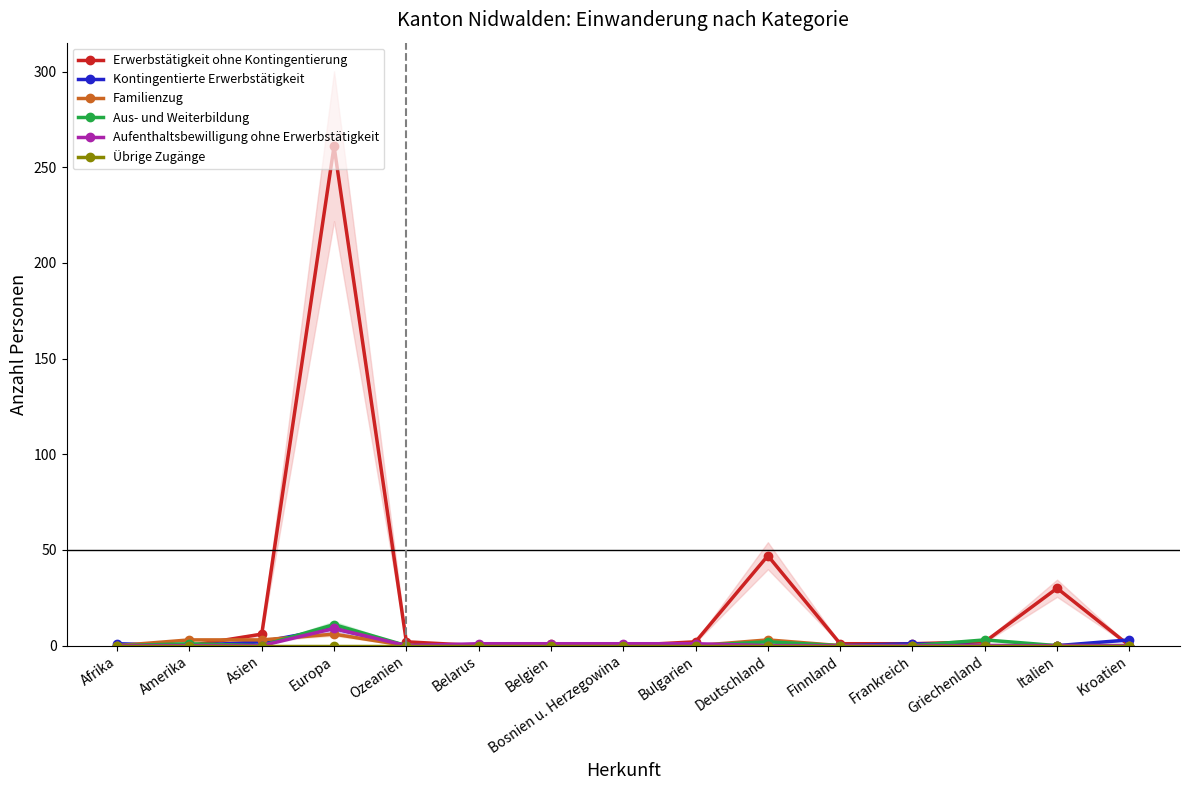

What is the difference between the highest and lowest values at Italien?

30